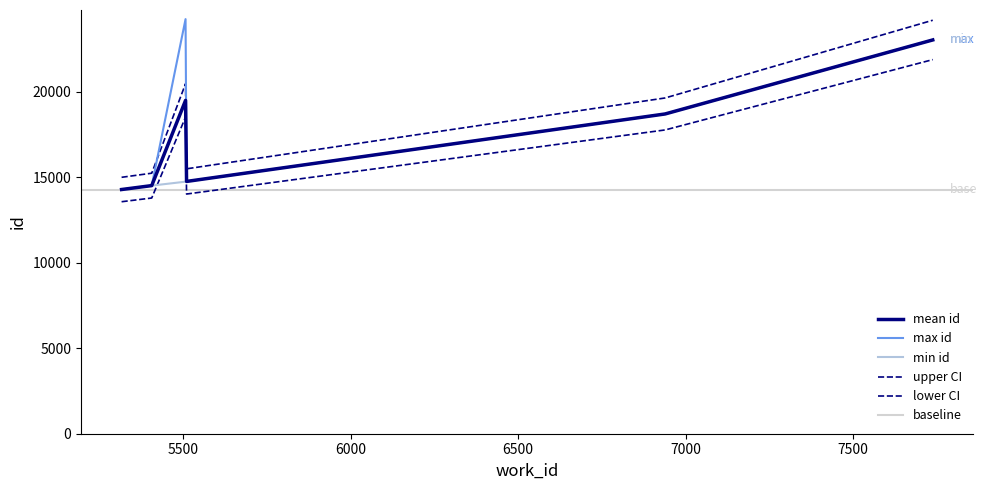

Does the chart display data point markers on the line(s)?

No